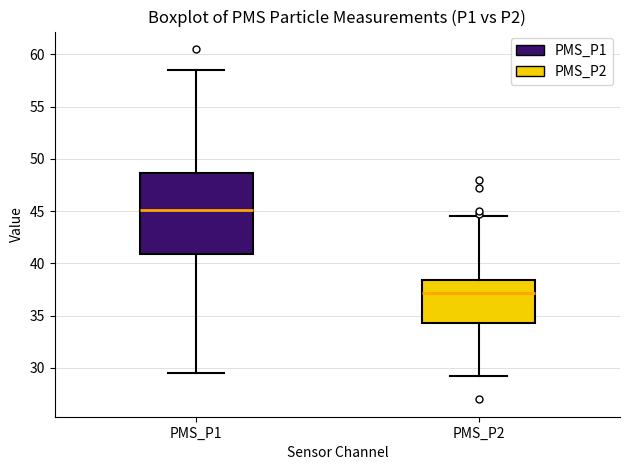

Reading left to right, transcribe this box plot: for each box, give where its median line is, the range the box spans, and where its two whiskers end, as read against the y-axis. The values are not printed on the chart, so give them approximately, as read against the axis.

PMS_P1: median 45.0, box 41.0 to 48.5, whiskers 29.5 to 58.5
PMS_P2: median 37.0, box 34.5 to 38.5, whiskers 29.5 to 44.5